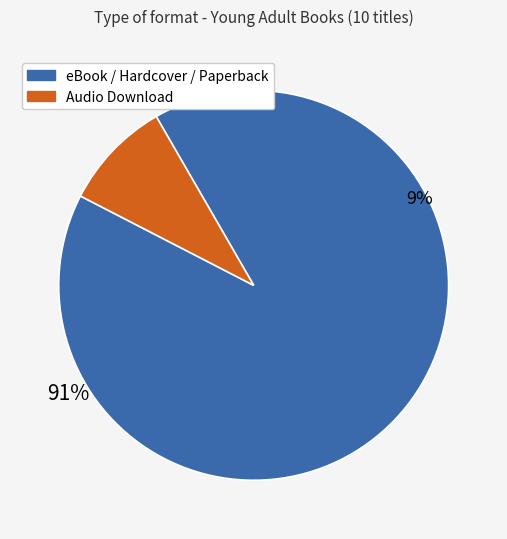

The Boy in the Black Suit slice represents 1% of the pie. True or false?

False